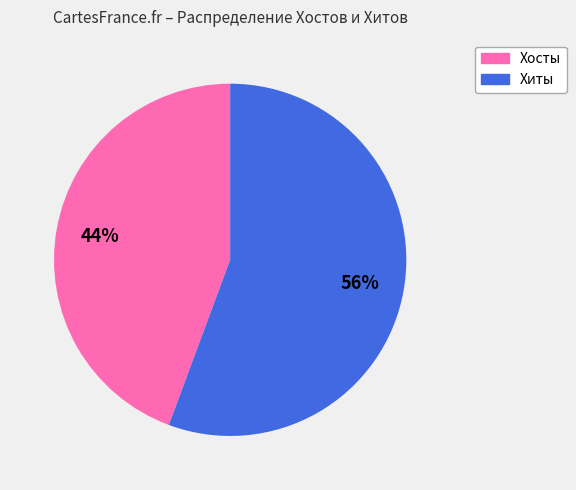

What is the largest slice in the pie chart?

Хиты